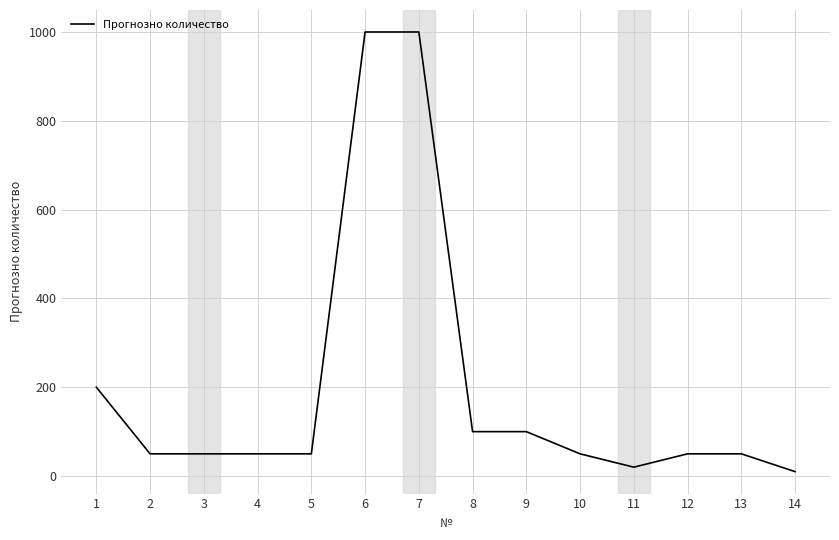

What is the ratio of the value at 6 to the value at 9?

10.0